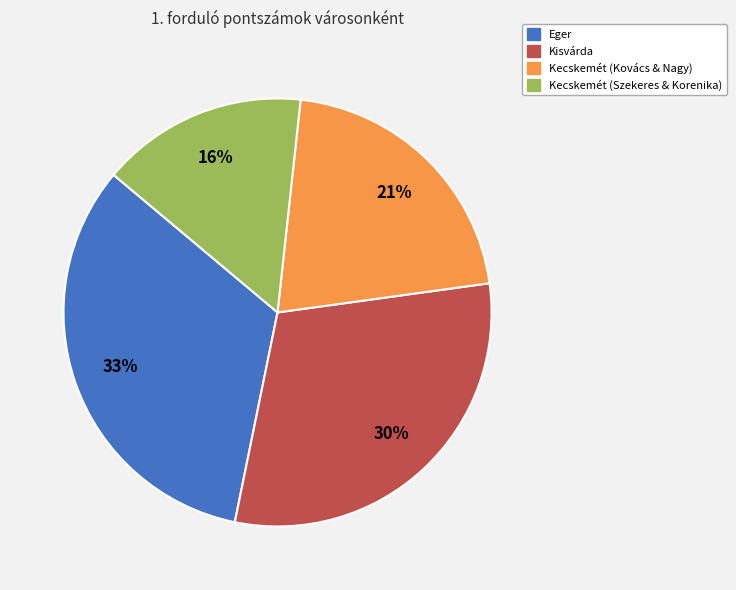

To the nearest percent, what is the difference between the largest and smallest slice percentages?

17%